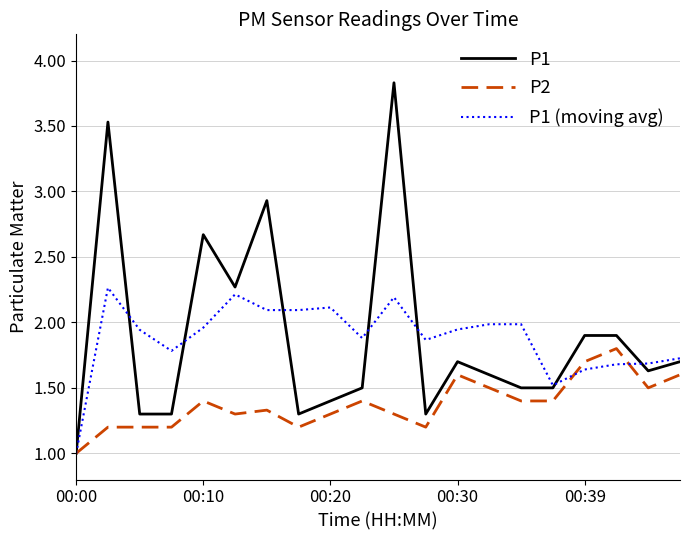

What is the difference between the maximum and minimum values in the P1 (moving avg) series?

1.3